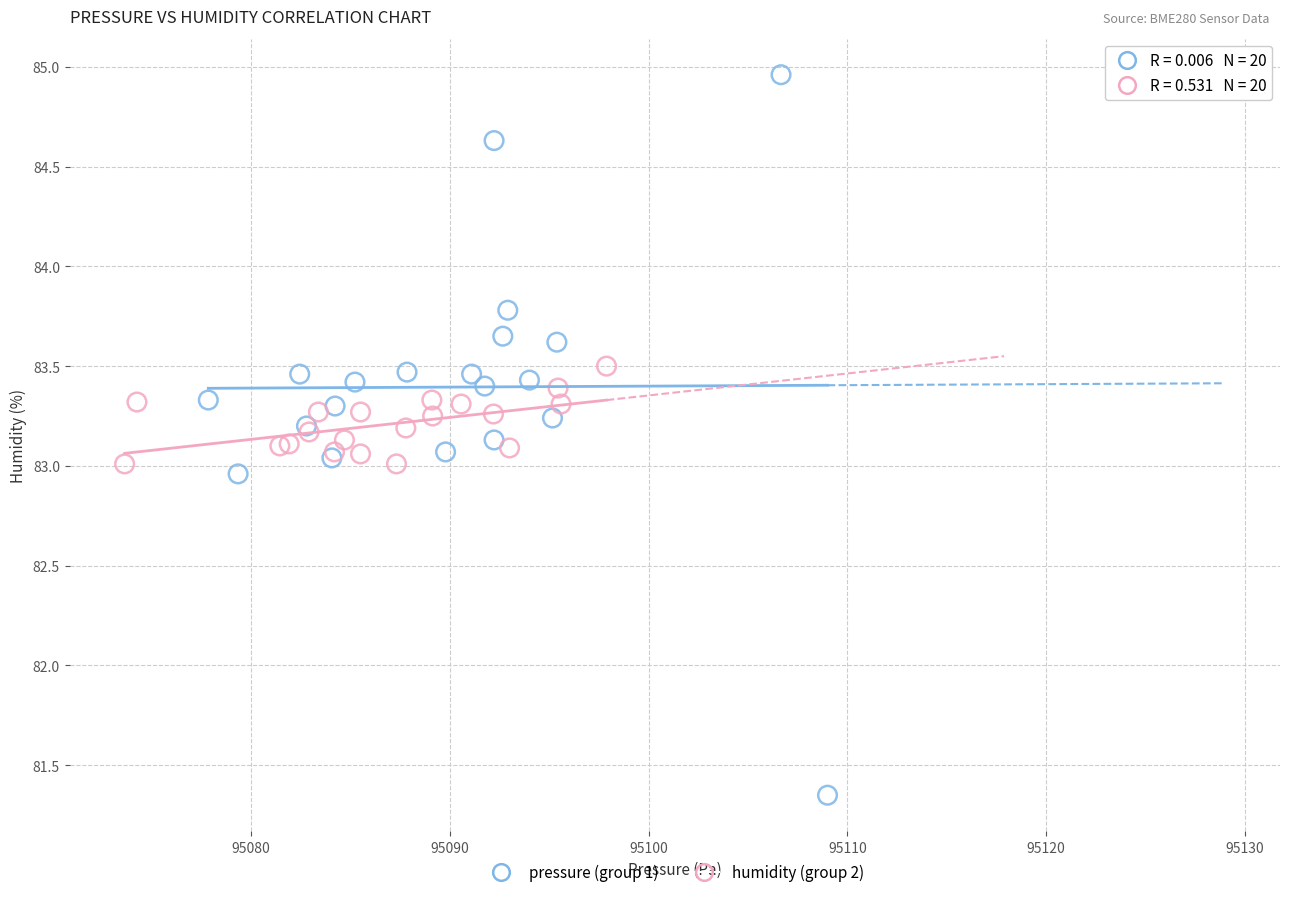

What are all the series names shown in the legend?

pressure (group 1), humidity (group 2)